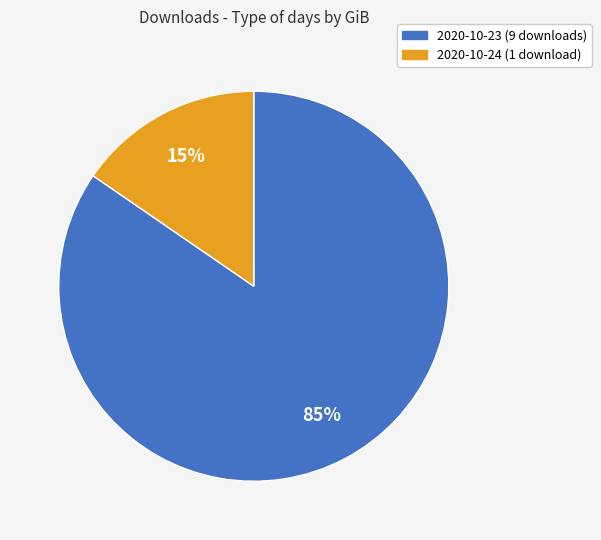

The 2020-10-24 slice represents 15% of the pie. True or false?

True